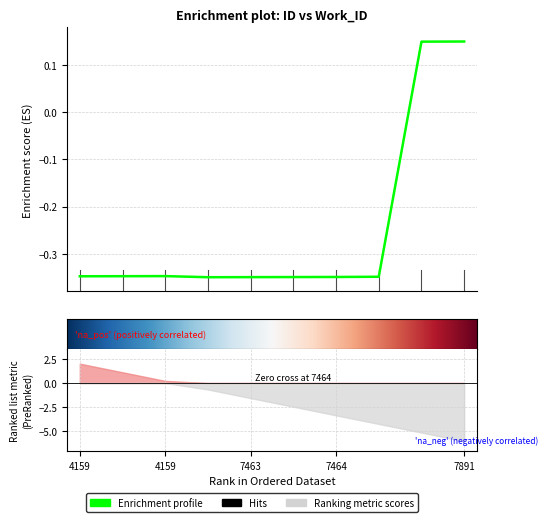

Where is the first local minimum?

7464